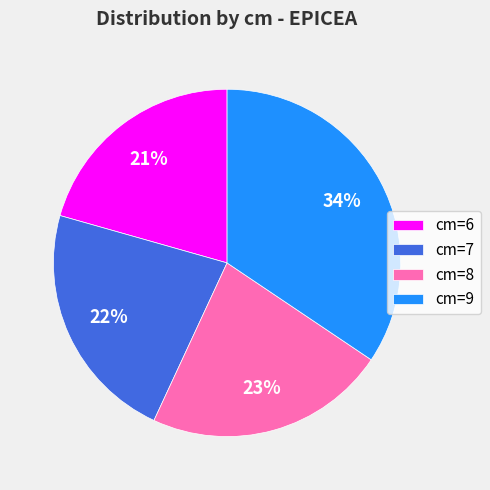

Which slice is the smallest?

cm=6